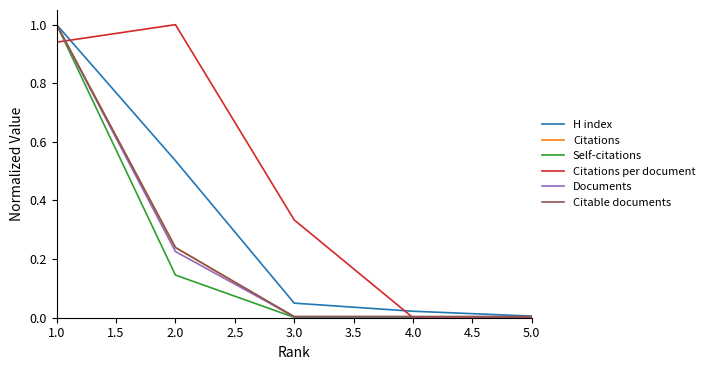

What is the greatest value displayed?

1.0